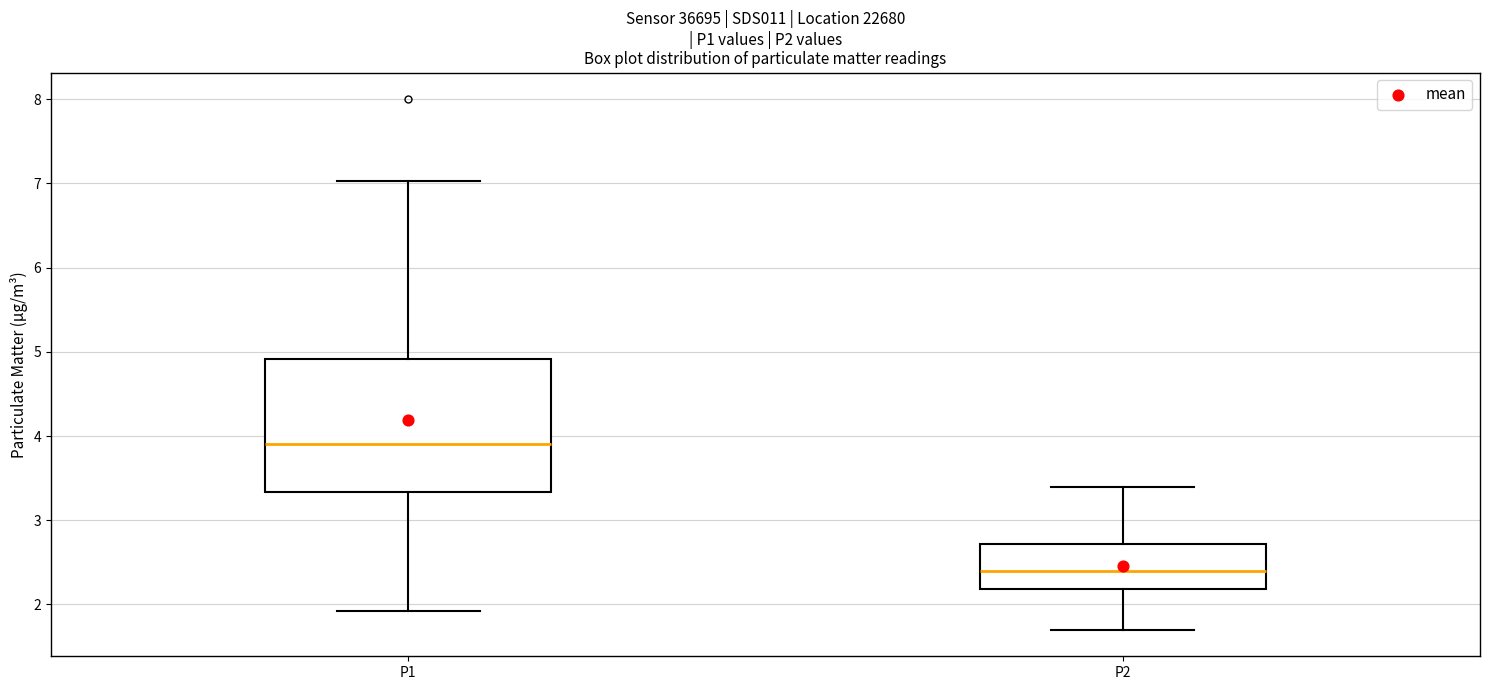

Where is the upper edge of the box for P2 on the y-axis? The values are not printed on the chart, so give them approximately, as read against the axis.

2.7